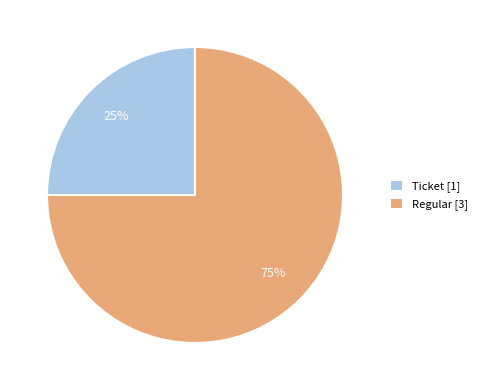

Is Ticket the majority of the pie?

No